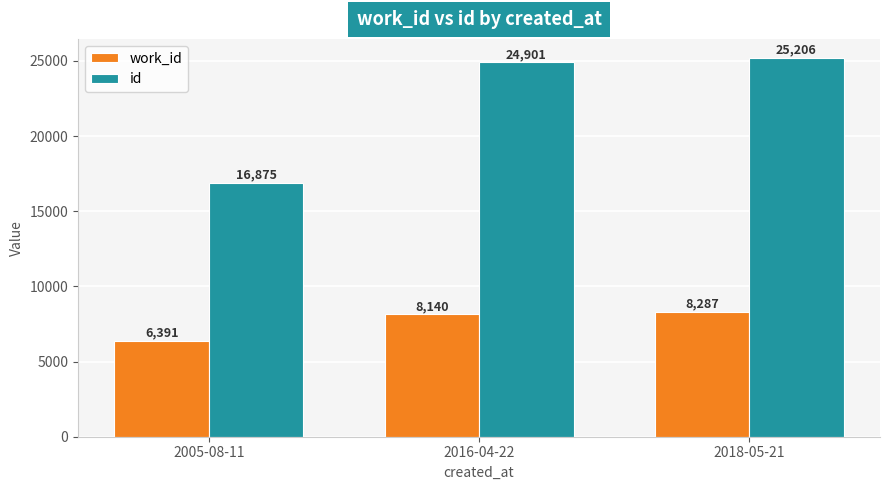

What are all the series names shown in the legend?

work_id, id